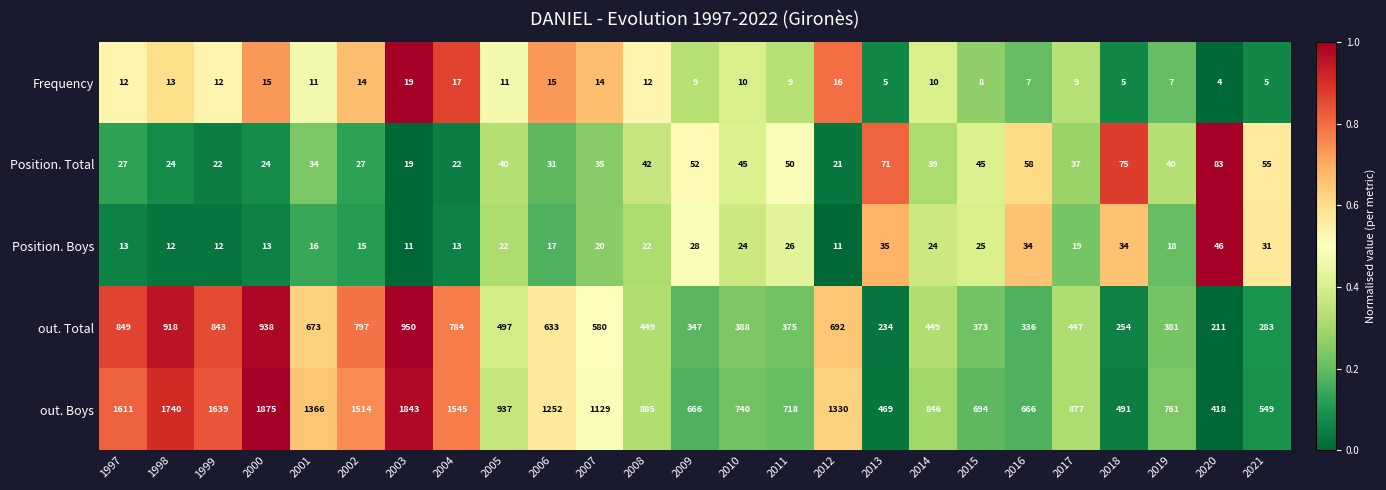

The value of Position. Total at 2007 is 51. True or false?

False